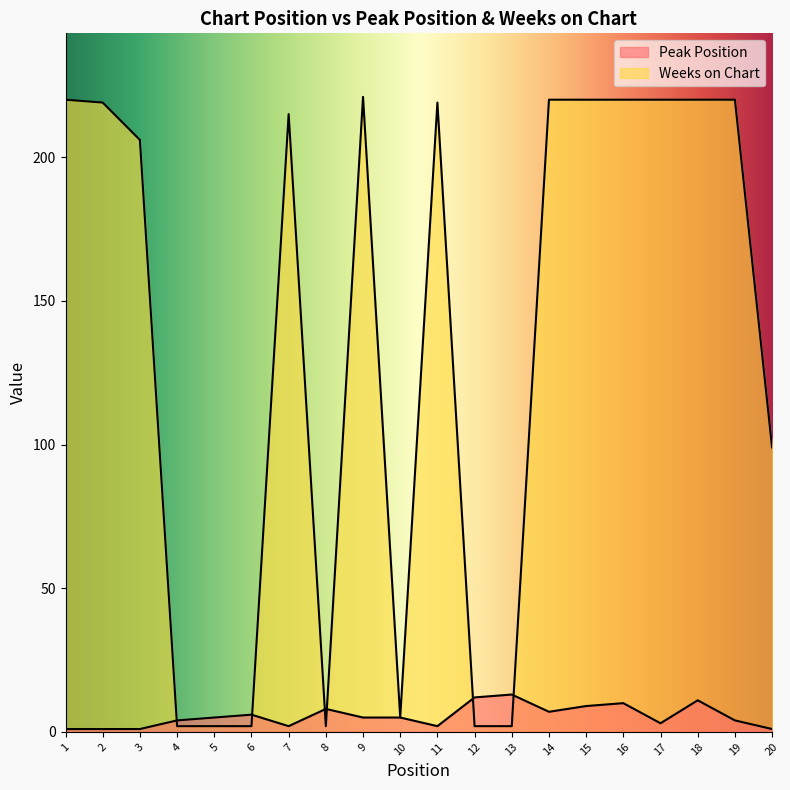

What are all the series names shown in the legend?

Peak Position, Weeks on Chart